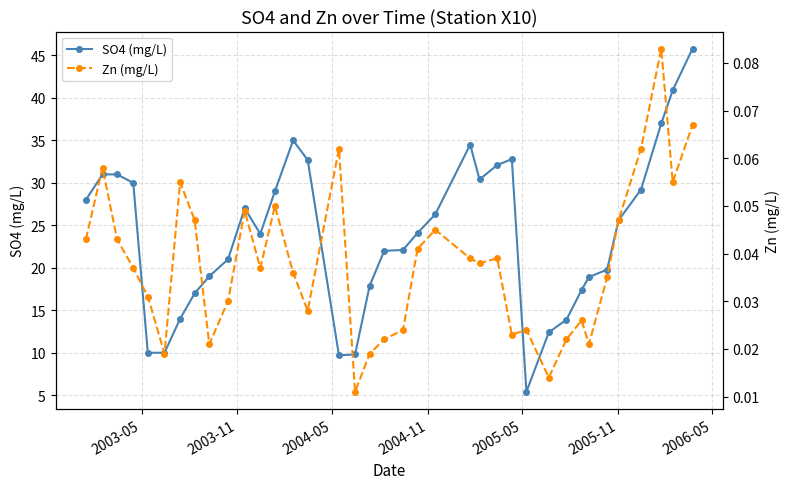

List the series in order of their overall mean, lowest first.

Zn (mg/L), SO4 (mg/L)